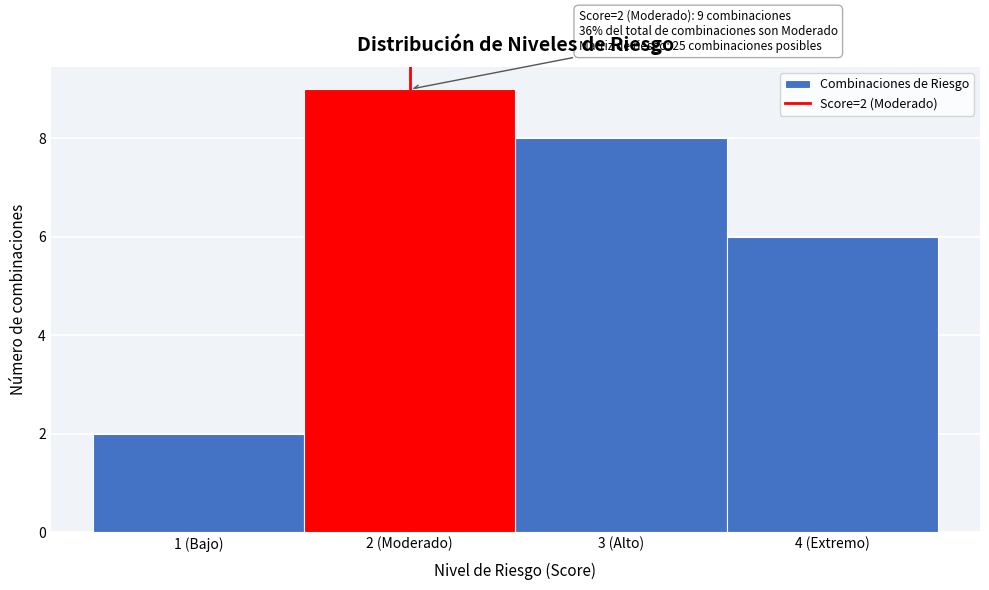

Reading left to right, what are all the values shown in this chart?

2	9	8	6